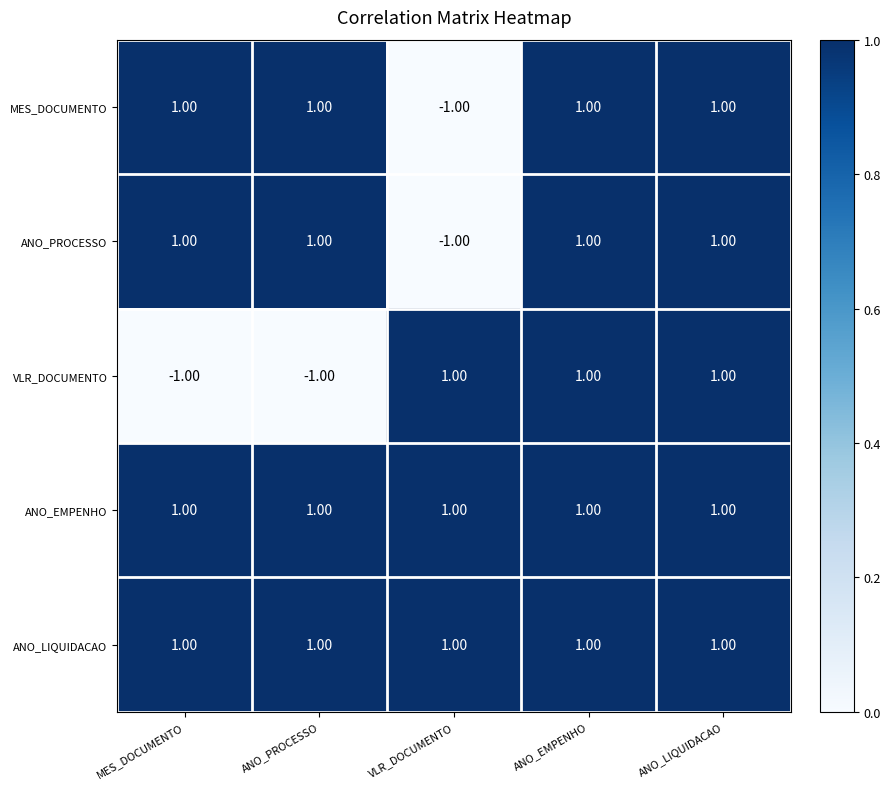

At how many categories does at least one series exceed 0?

5